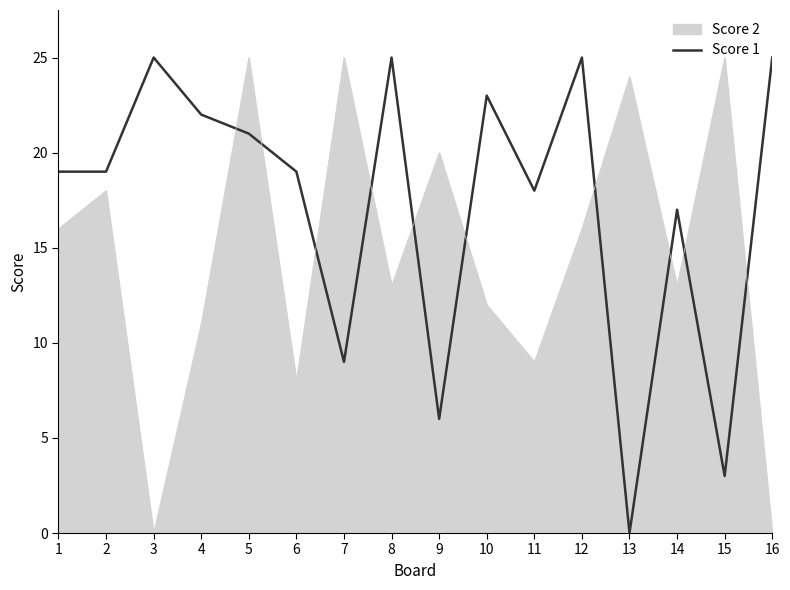

Rank the categories by value from lowest to highest.

13, 15, 9, 7, 14, 11, 1, 2, 6, 5, 4, 10, 3, 8, 12, 16